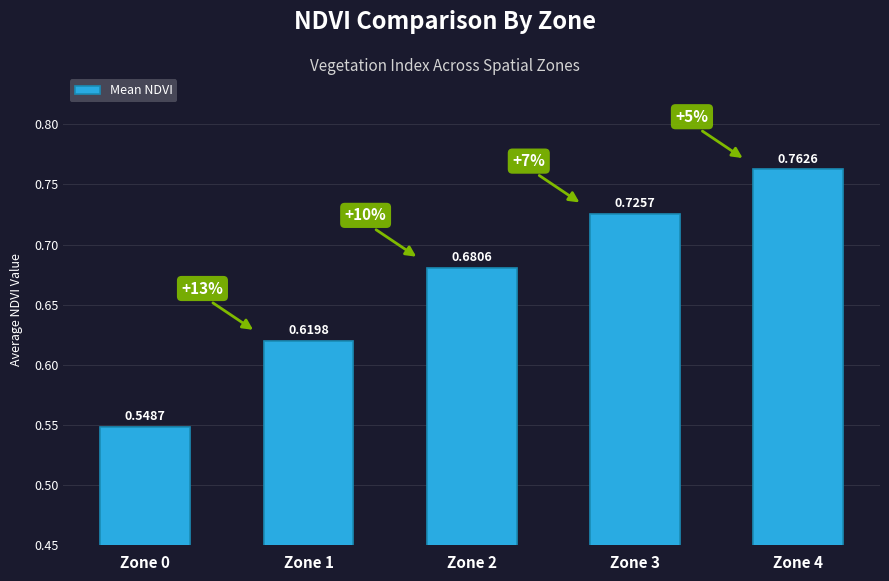

Rank the categories by value from lowest to highest.

Zone 0, Zone 1, Zone 2, Zone 3, Zone 4